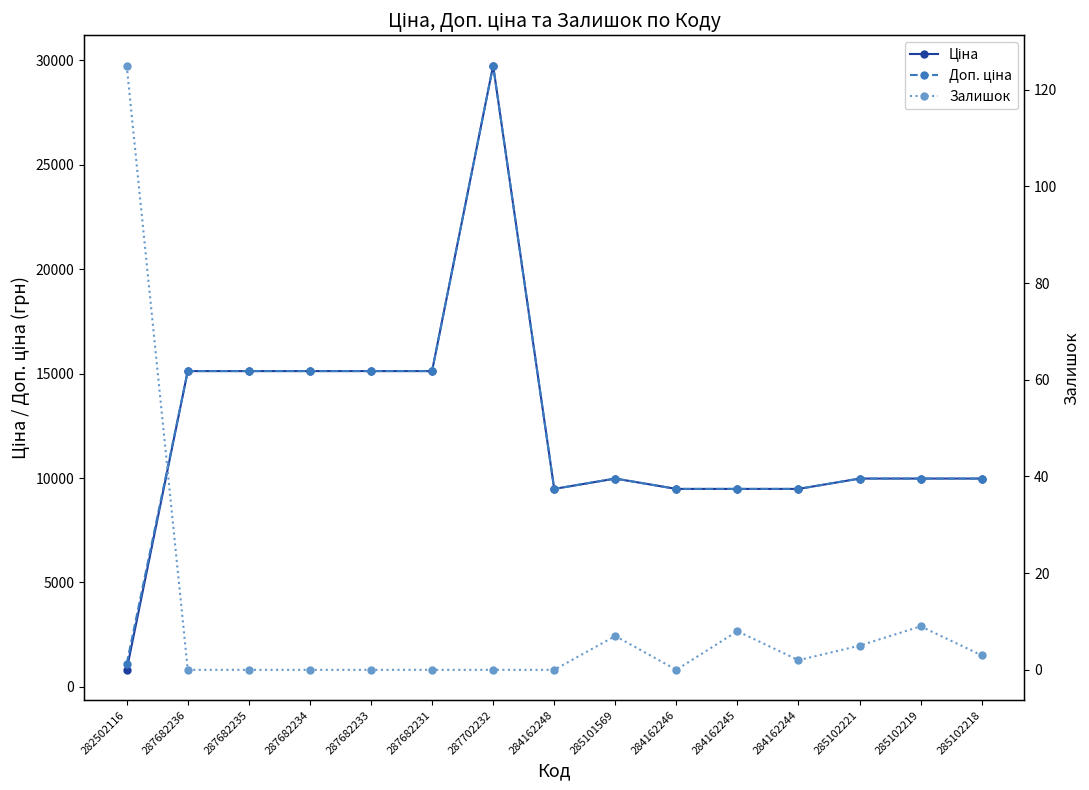

Which series has the largest total across all categories?

Доп. ціна